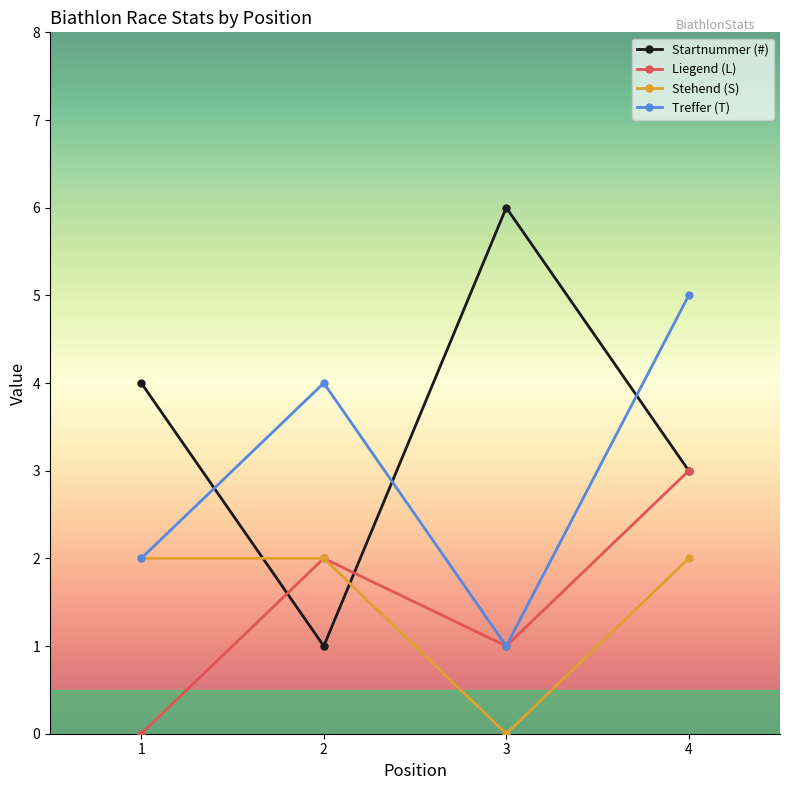

Which series has the widest spread of values?

Startnummer (#)